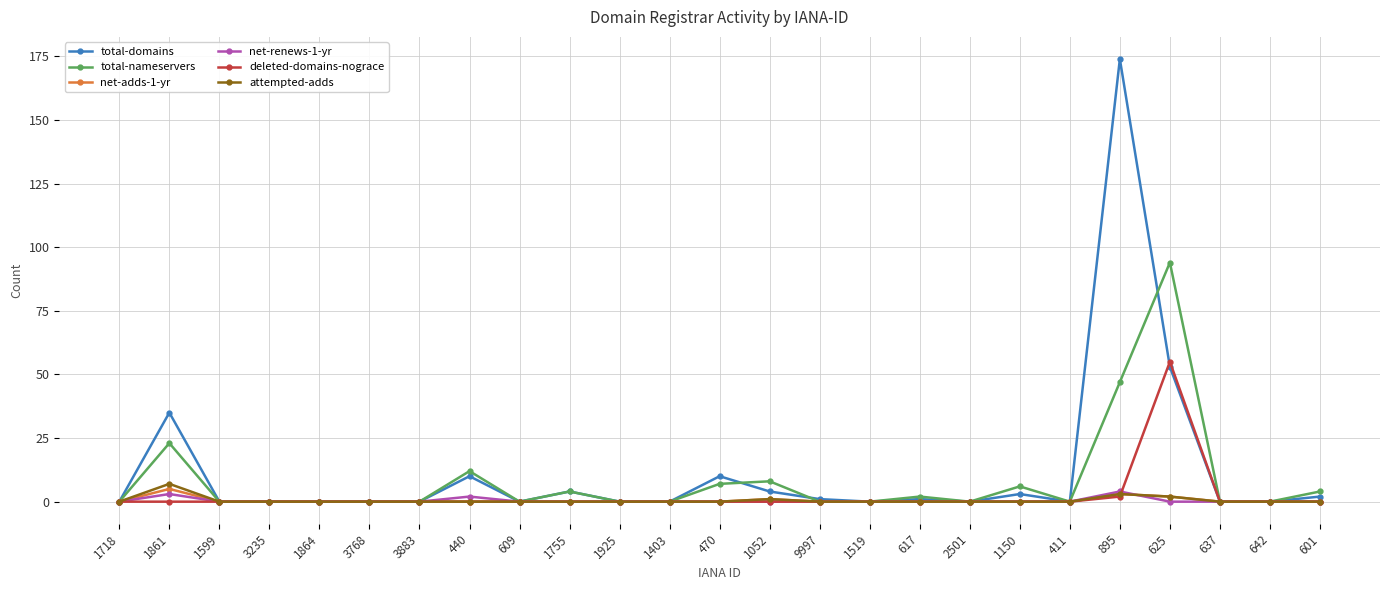

The value of total-domains at 2501 is 63. True or false?

False